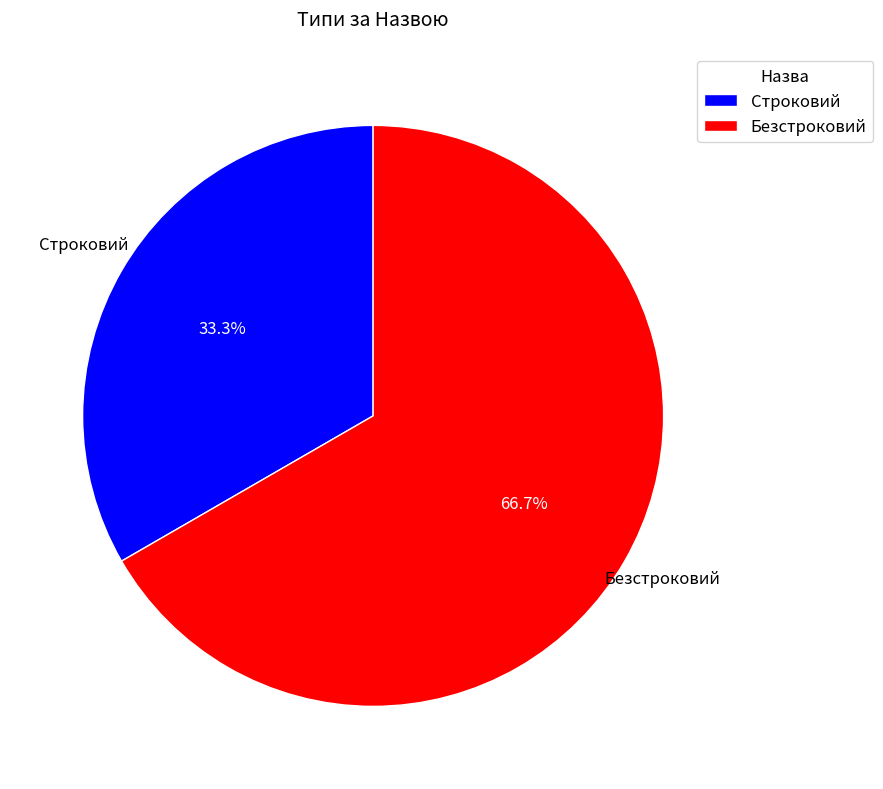

What percentage do Строковий and Безстроковий together represent?

100.0%